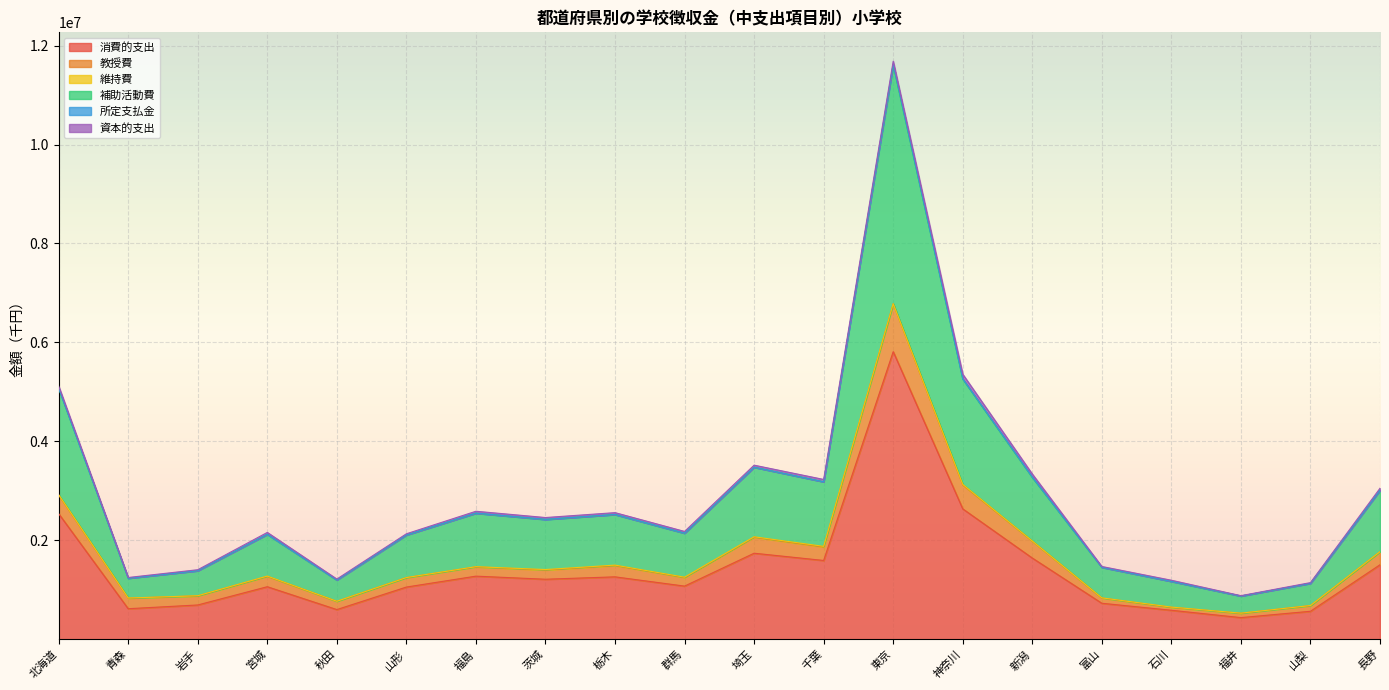

At which category is the sum across all series the highest?

東京